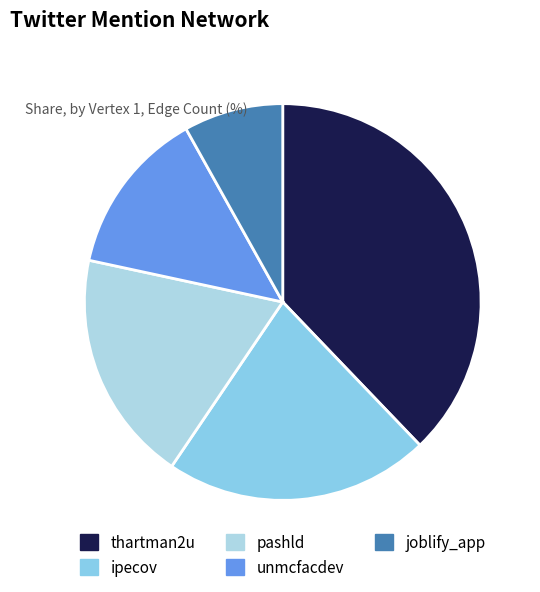

Which has a higher value, ipecov or pashld?

ipecov